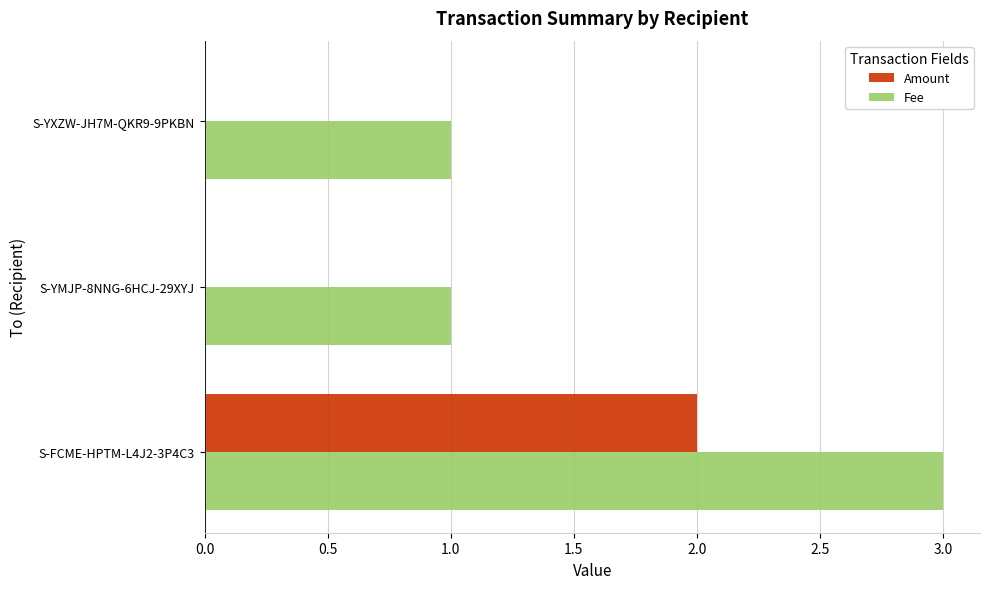

Which label corresponds to the largest value in the chart?

S-FCME-HPTM-L4J2-3P4C3